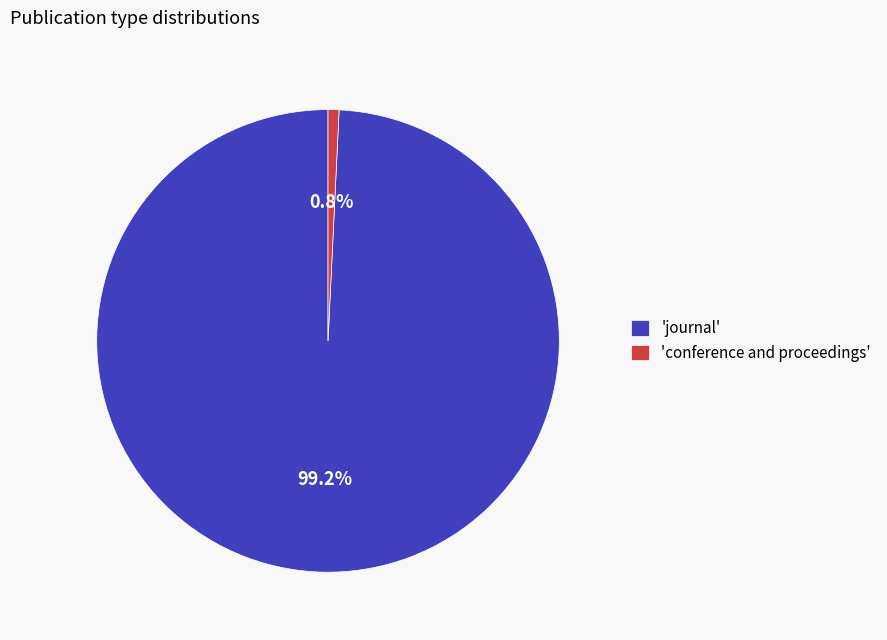

Do 'conference and proceedings' and 'journal' together represent more than half of the pie?

Yes